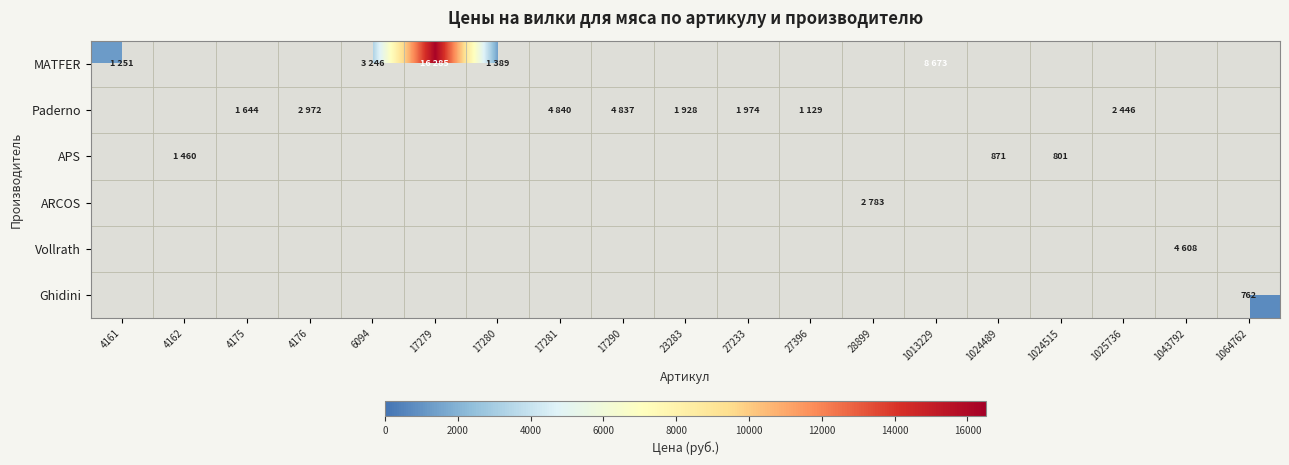

Which series has the largest range (max minus min)?

MATFER